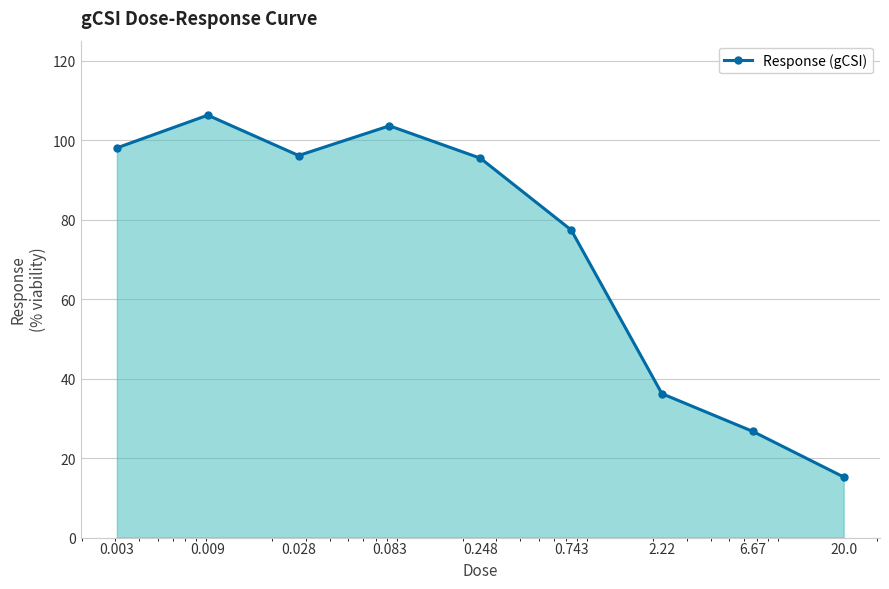

True or false: the data has more than 2 interior local peaks.

False